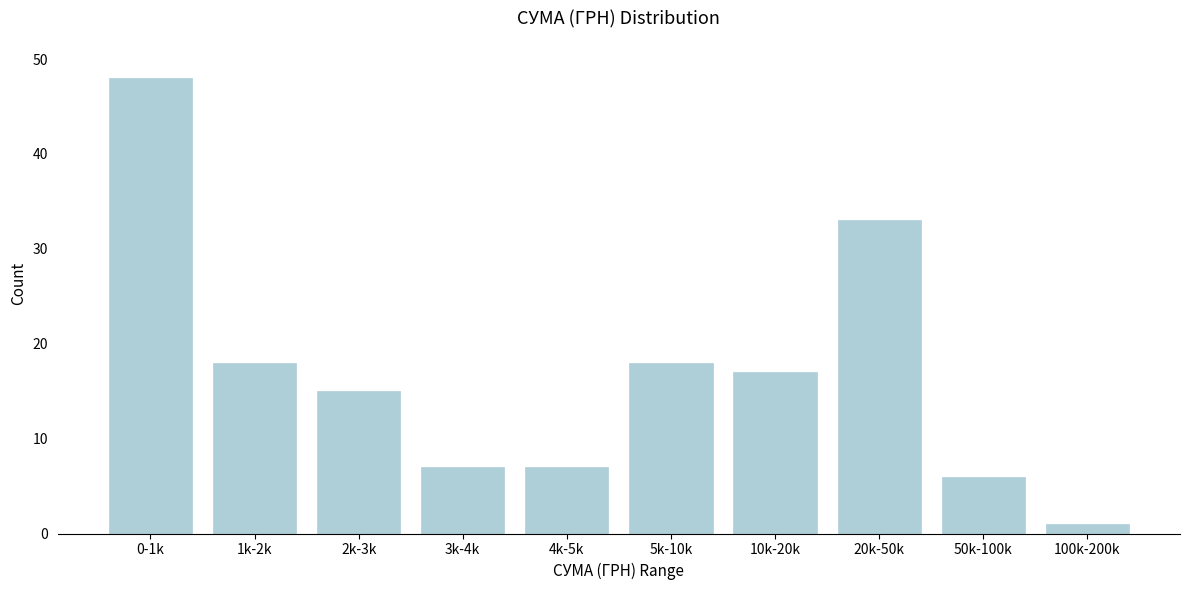

Reading right to left, what are all the values shown in this chart?

100k-200k=1	50k-100k=6	20k-50k=33	10k-20k=17	5k-10k=18	4k-5k=7	3k-4k=7	2k-3k=15	1k-2k=18	0-1k=48